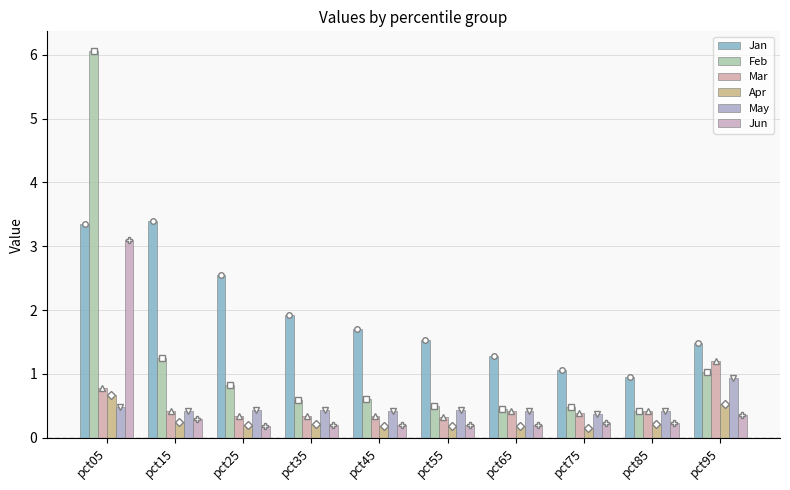

What is the maximum value for Apr?

0.7